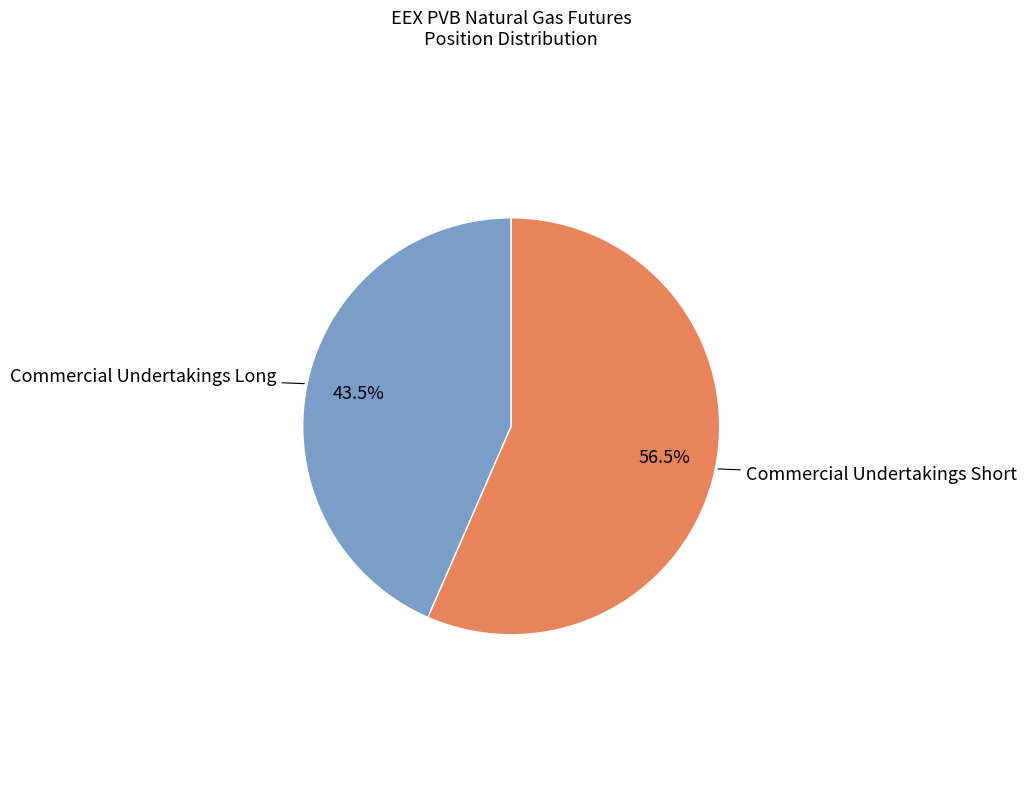

To the nearest percent, what is the average slice percentage?

50%